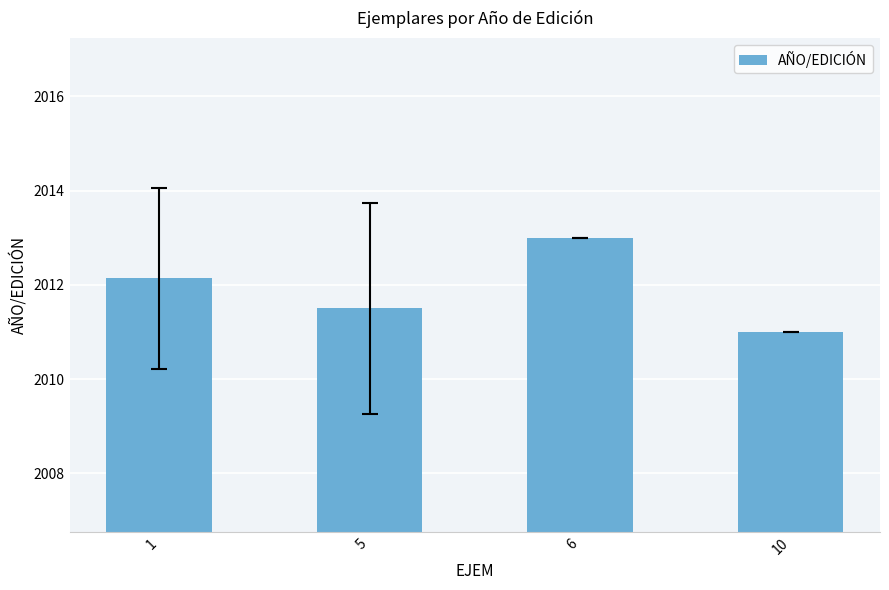

Count the values in the range 2011 to 2013.

4